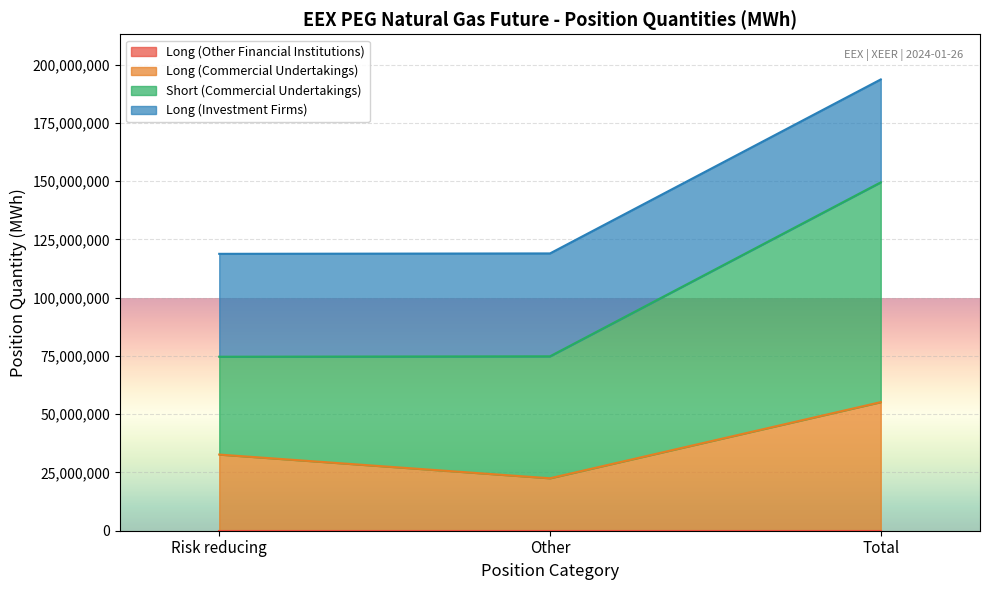

What is the total value across all series at Risk reducing?

118844808